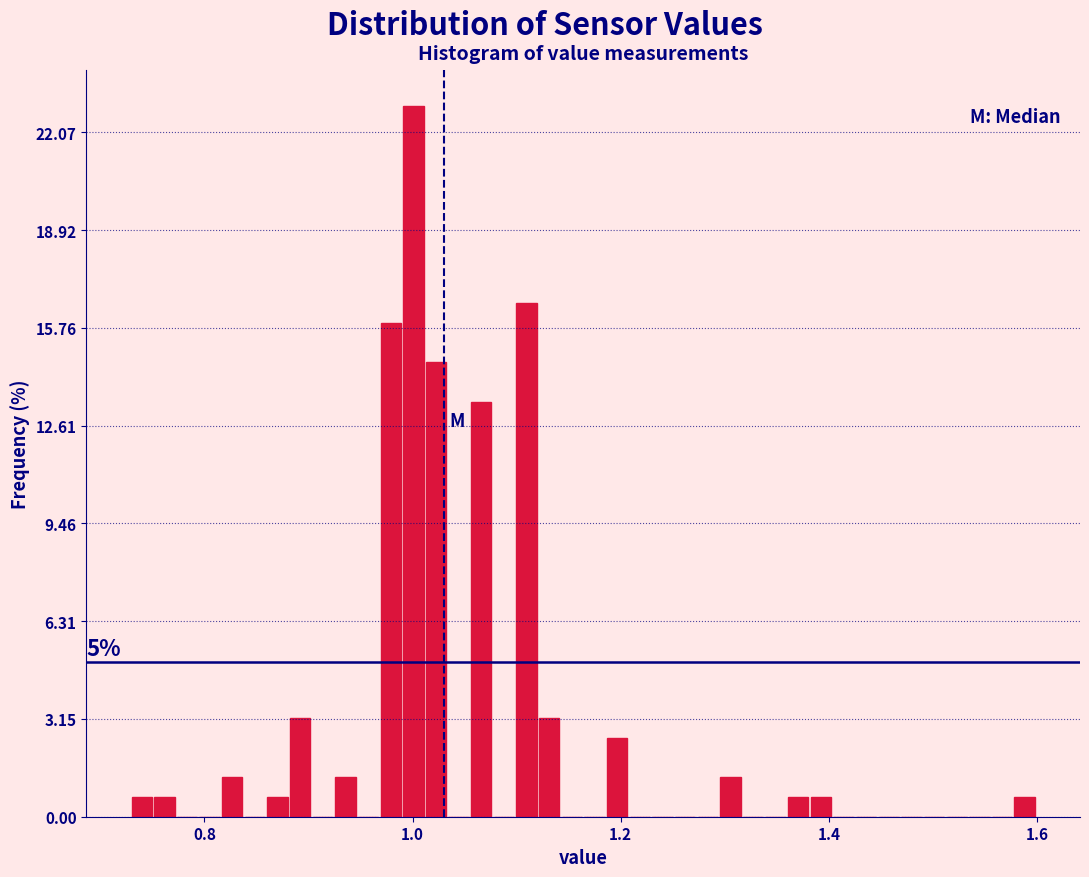

Around what value on the x-axis is the tallest bar? Give the approximate position of its centre, as read against the axis.

1.00